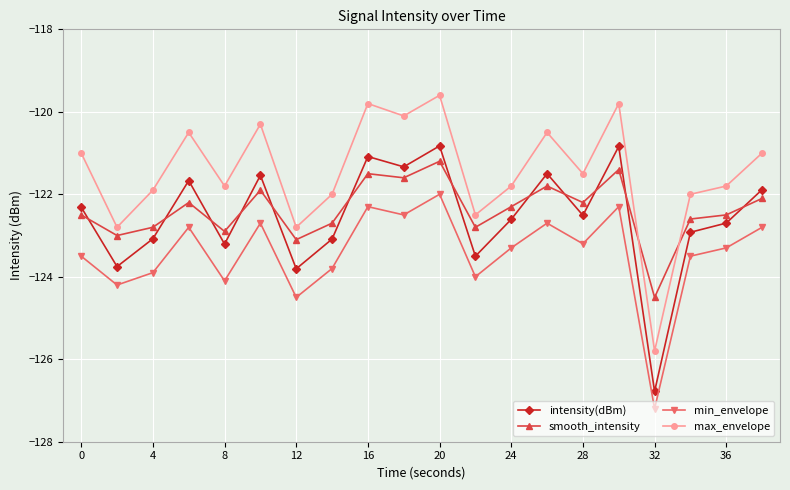

At how many categories does at least one series exceed -126?

20